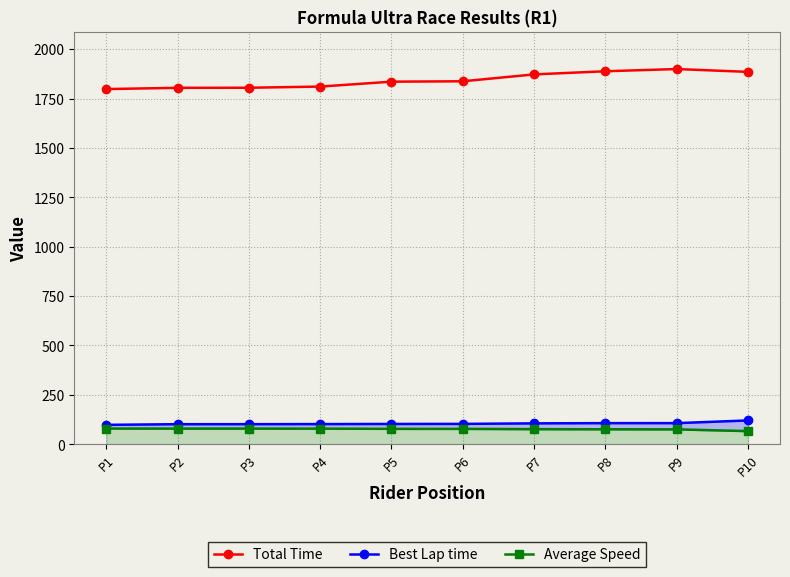

At how many categories does at least one series exceed 1181?

10